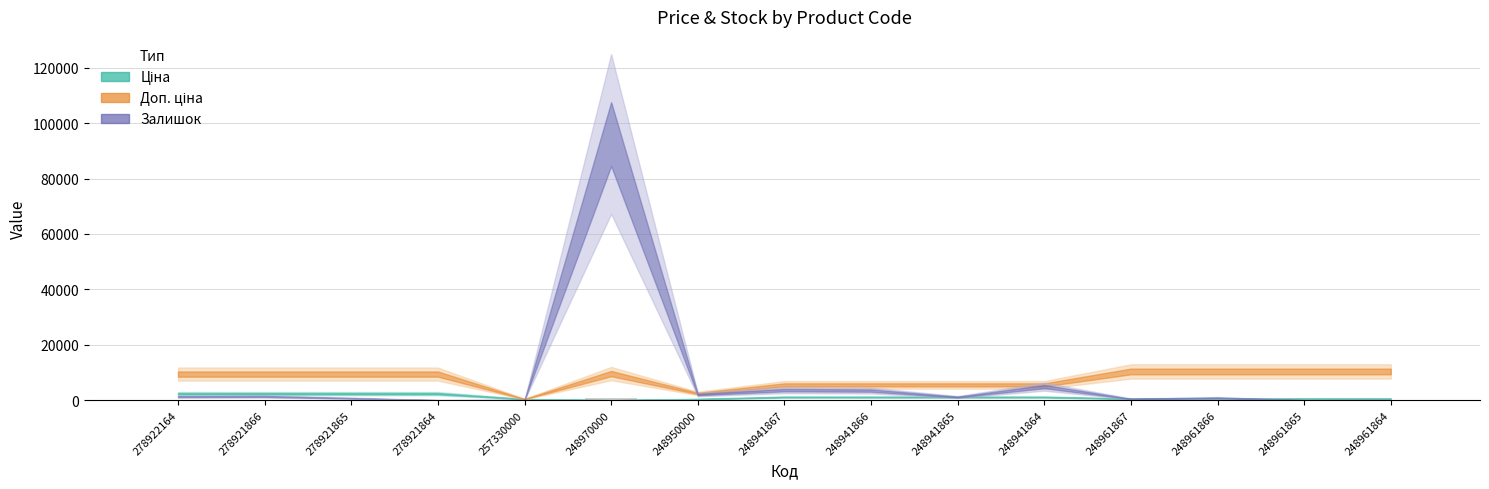

True or false: the data shows 11.4 at 278921866.

True